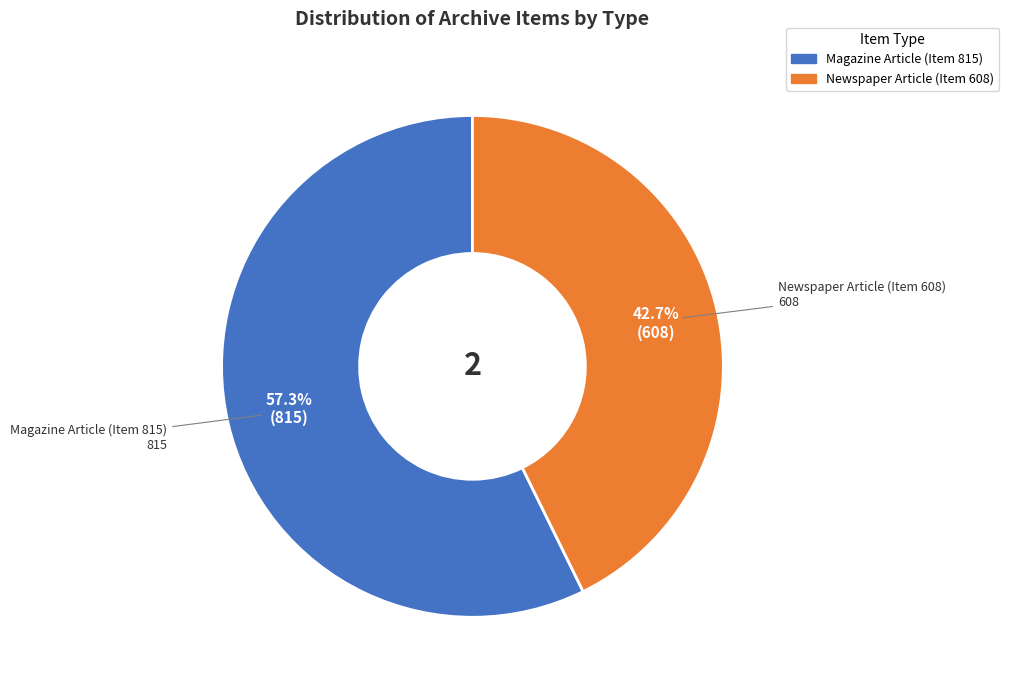

True or false: Newspaper Article (Item 608) accounts for 33% of the total.

False